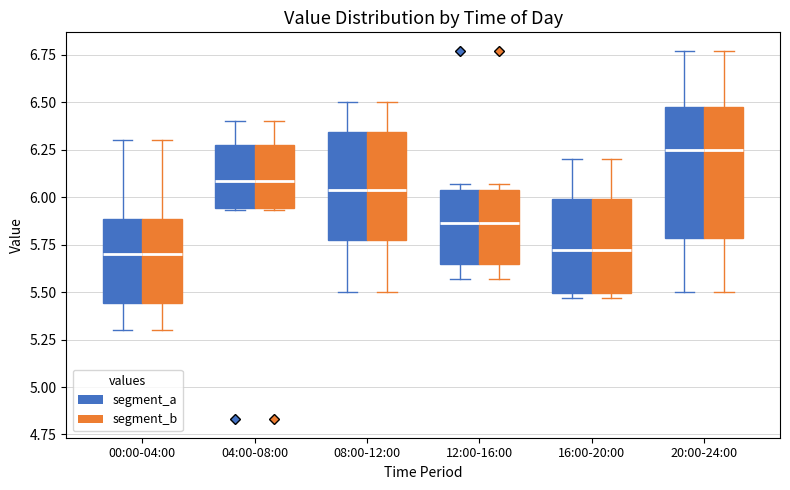

Where is the upper edge of the box for 08:00-12:00 (segment_a) on the y-axis? The values are not printed on the chart, so give them approximately, as read against the axis.

6.35